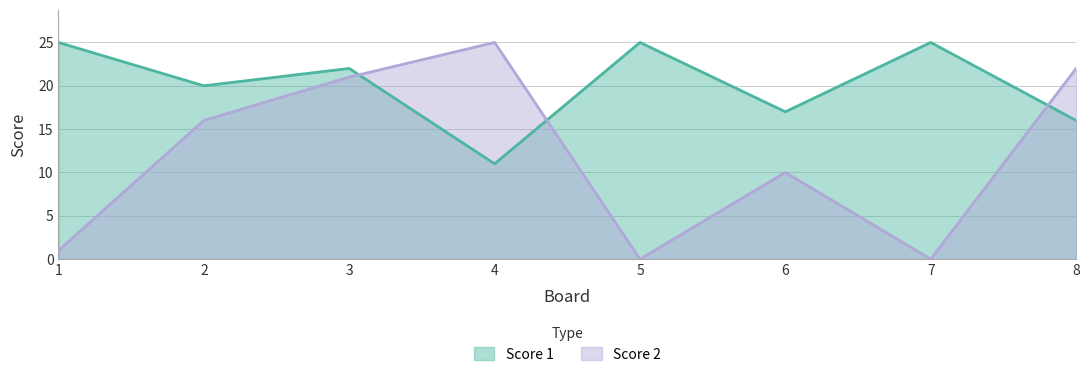

Rank the series at 7 from lowest to highest value.

Score 2, Score 1